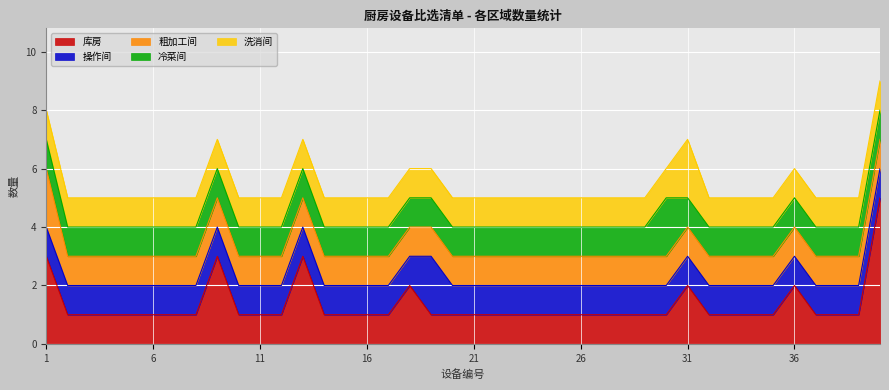

What is the sum of all 洗消间 values?

41